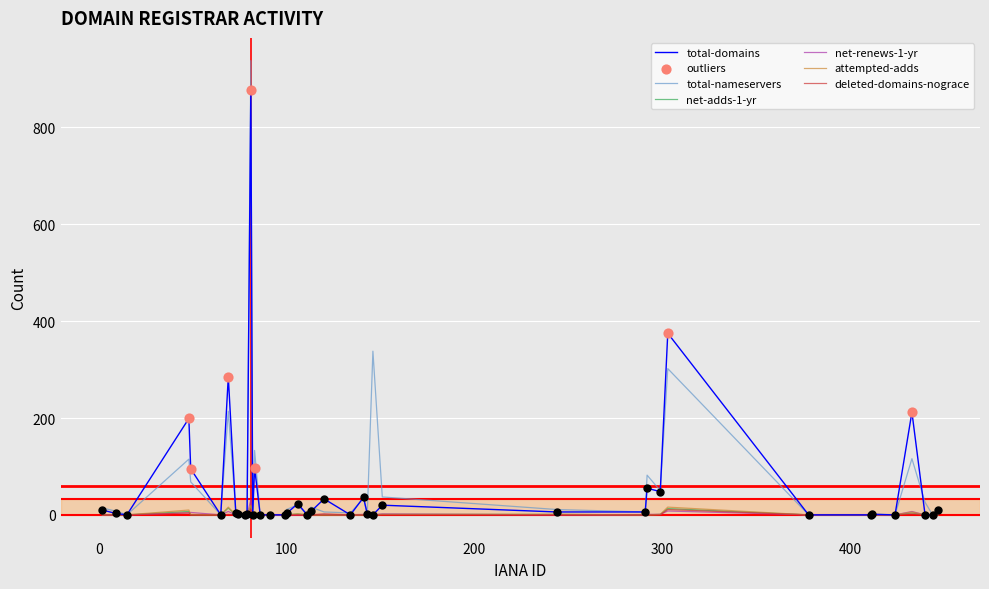

Which series has the largest range (max minus min)?

total-nameservers